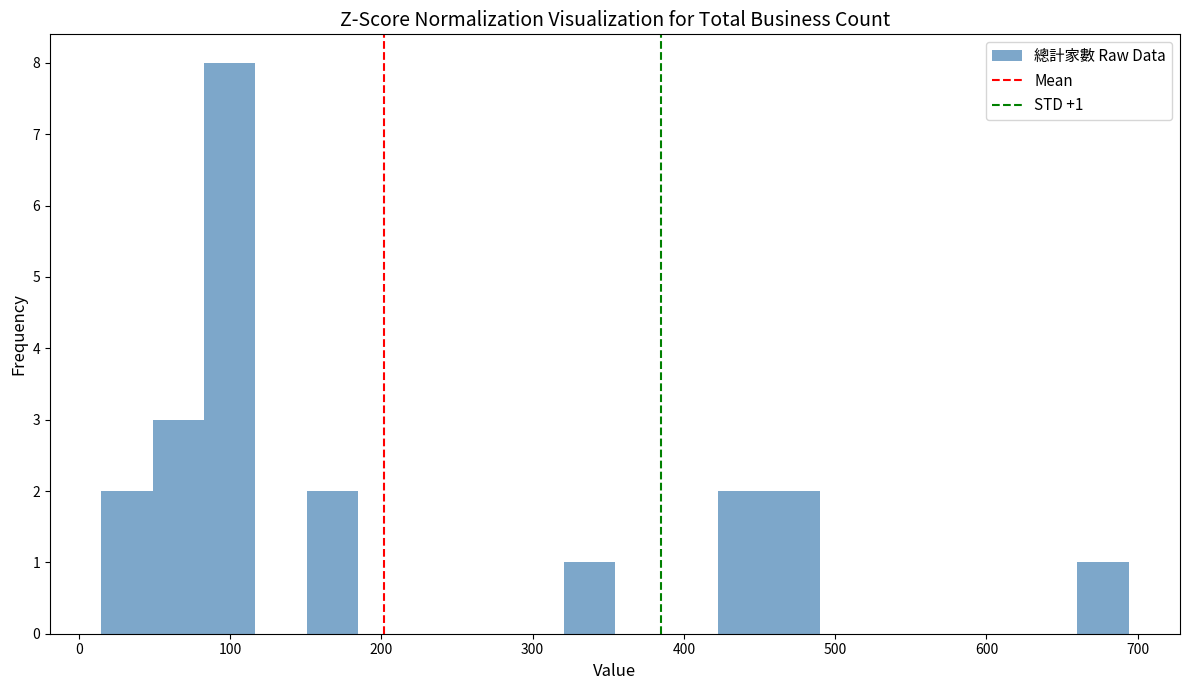

Around what value on the x-axis is the tallest bar? Give the approximate position of its centre, as read against the axis.

100